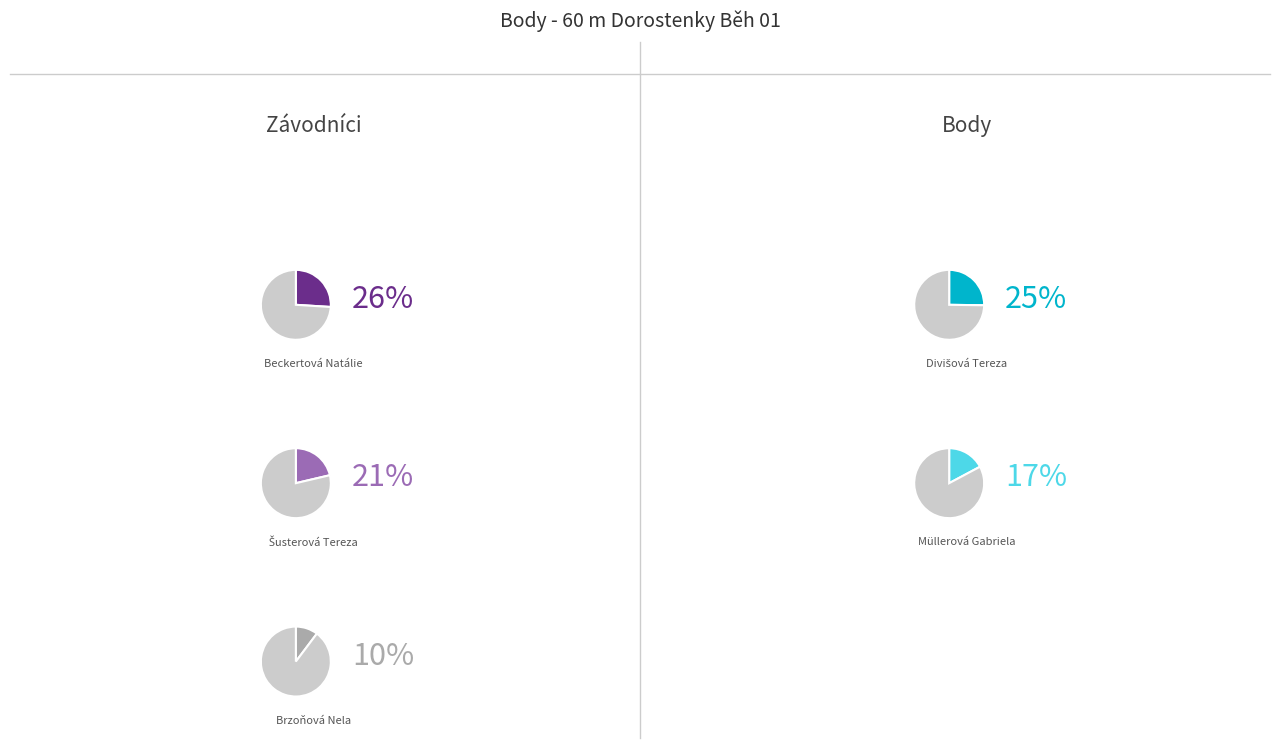

To the nearest percent, what is the difference between the Divišová Tereza and Beckertová Natálie slice percentages?

1%